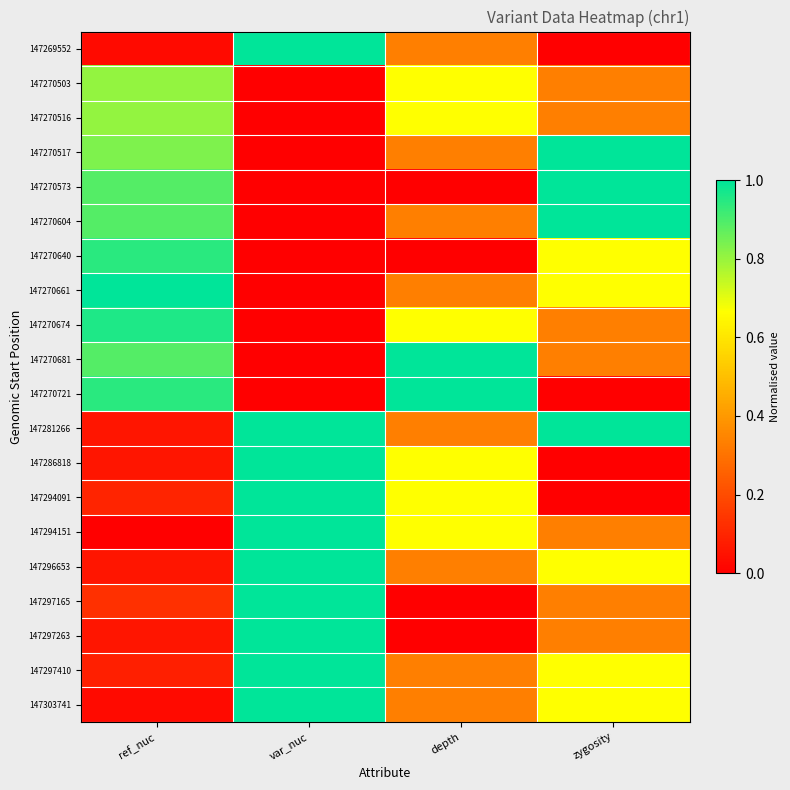

At how many categories does at least one series exceed 0?

4